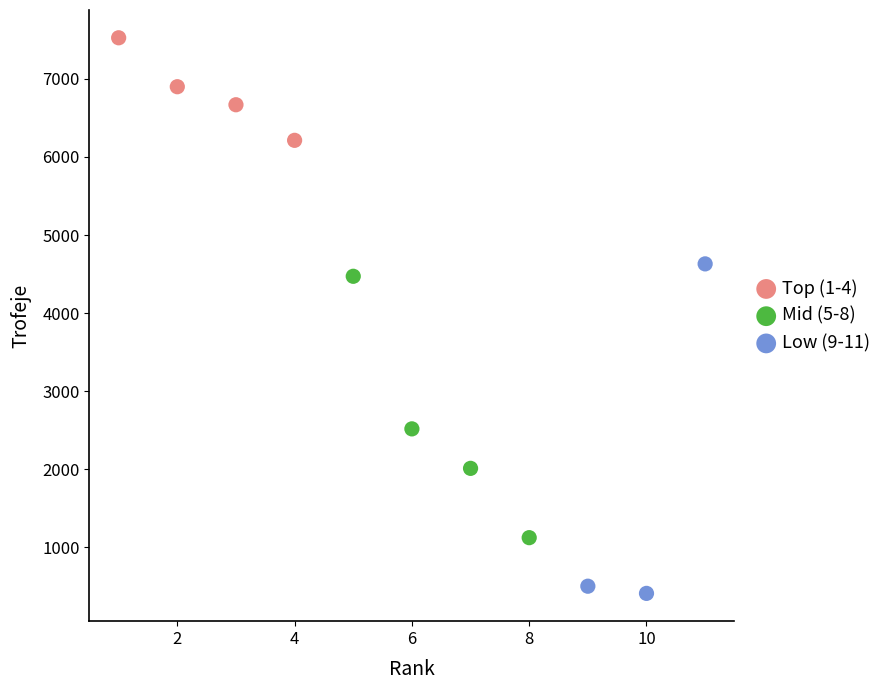

What are all the series names shown in the legend?

Top (1-4), Mid (5-8), Low (9-11)